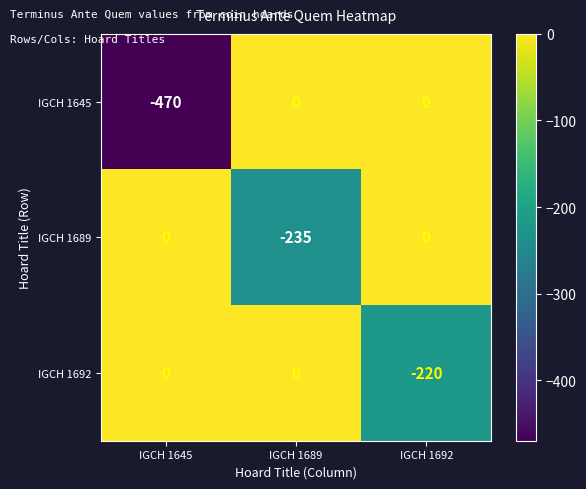

What is the sum of all IGCH 1692 values?

-220